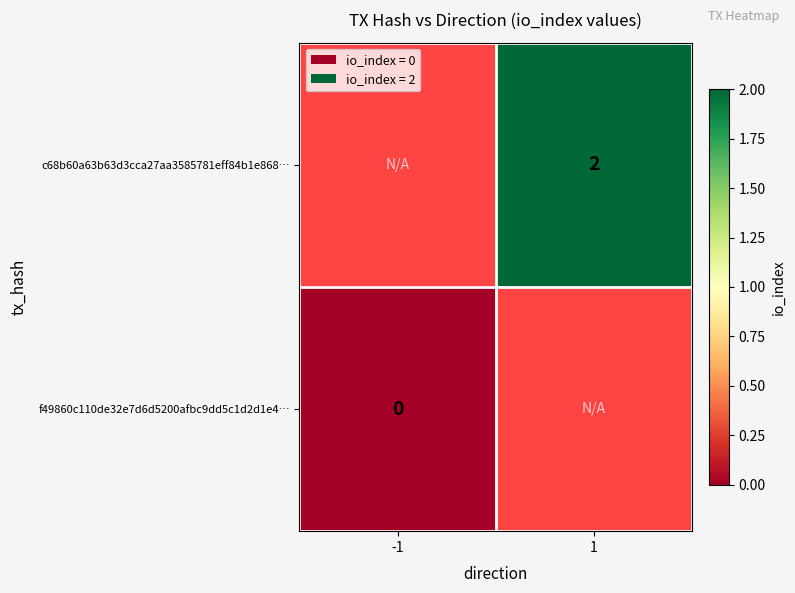

Rank the categories by c68b60a63b63d3cca27aa3585781eff84b1e868… value from lowest to highest.

-1, 1